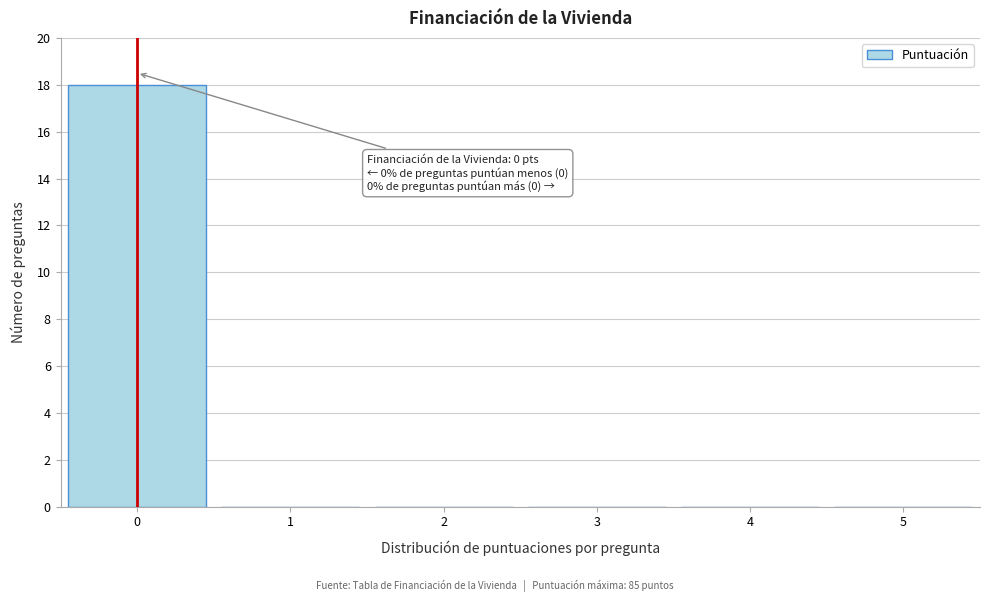

Reading left to right, transcribe all the data shown in this chart.

0=18	1=0	2=0	3=0	4=0	5=0